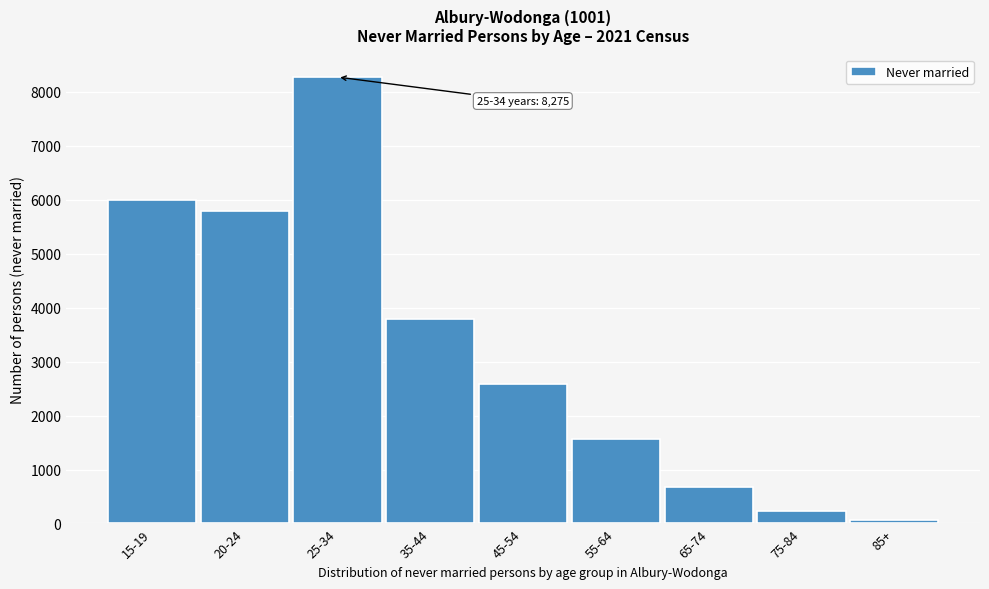

Reading left to right, what are all the values shown in this chart?

5991	5783	8275	3790	2593	1561	675	233	68